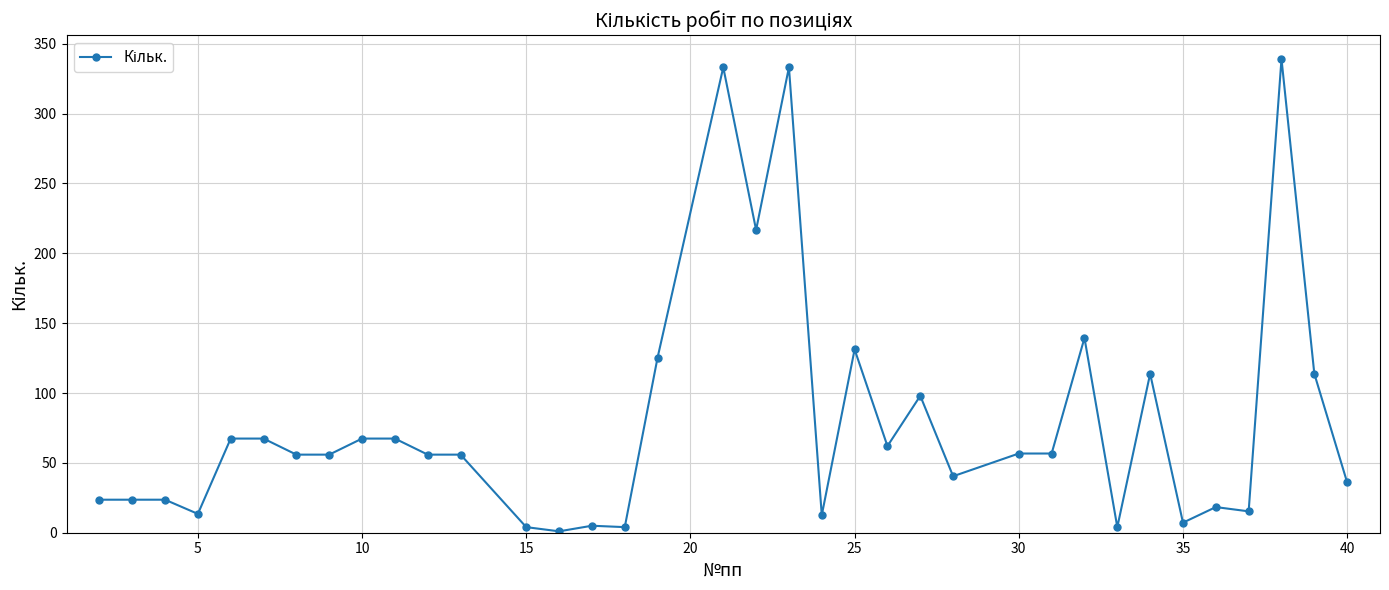

How many categories are shown in the chart?

36